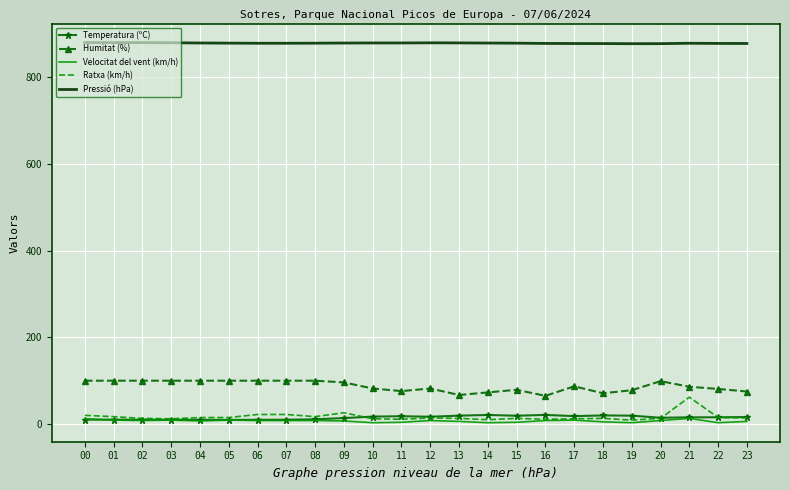

True or false: Temperatura (ºC) has a value of 16.1 at 23.

True